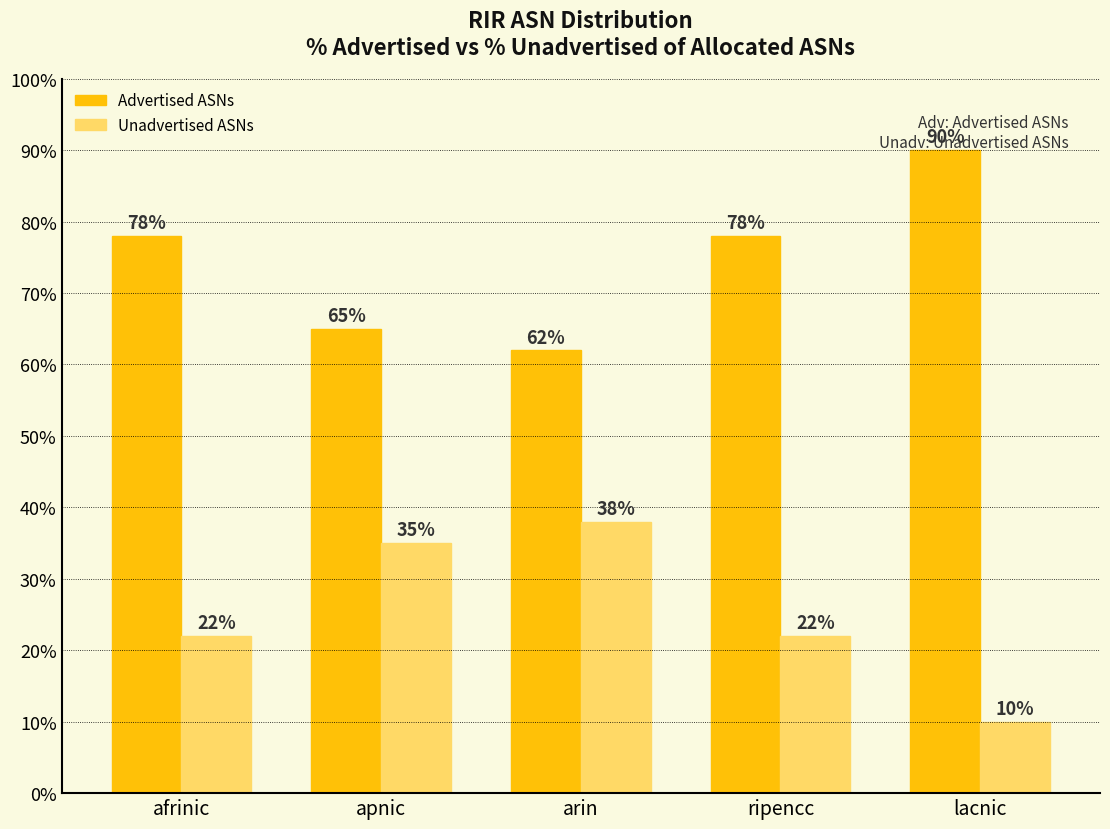

How many series are shown in this chart?

2